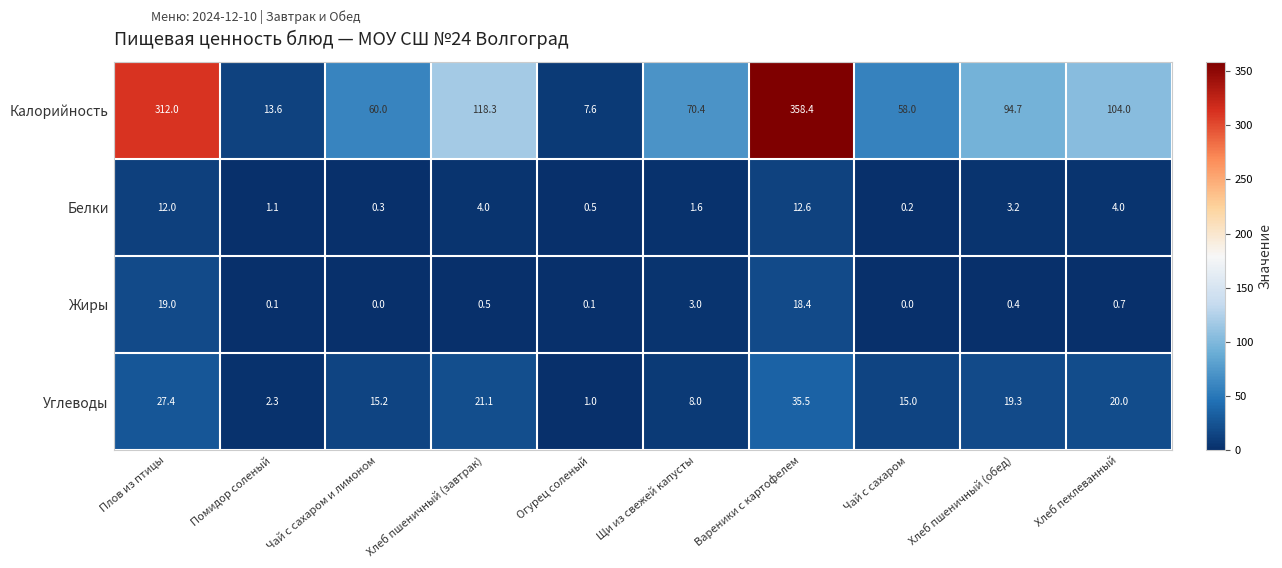

What is the lowest value of the Калорийность series?

7.6